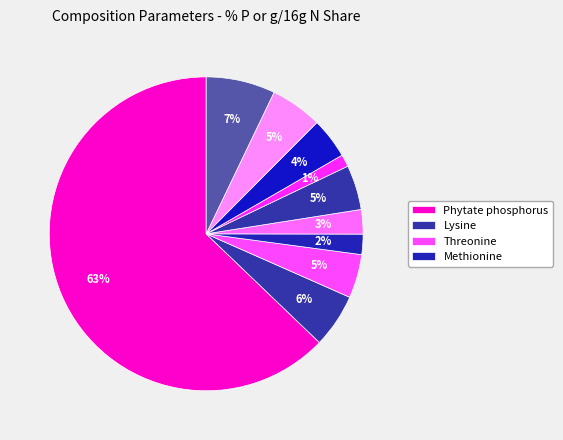

How many segments does this pie chart have?

10